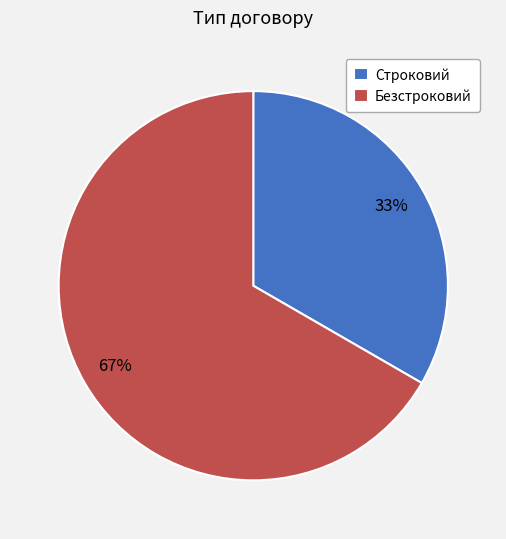

What percentage is the Строковий slice, to the nearest percent?

33%